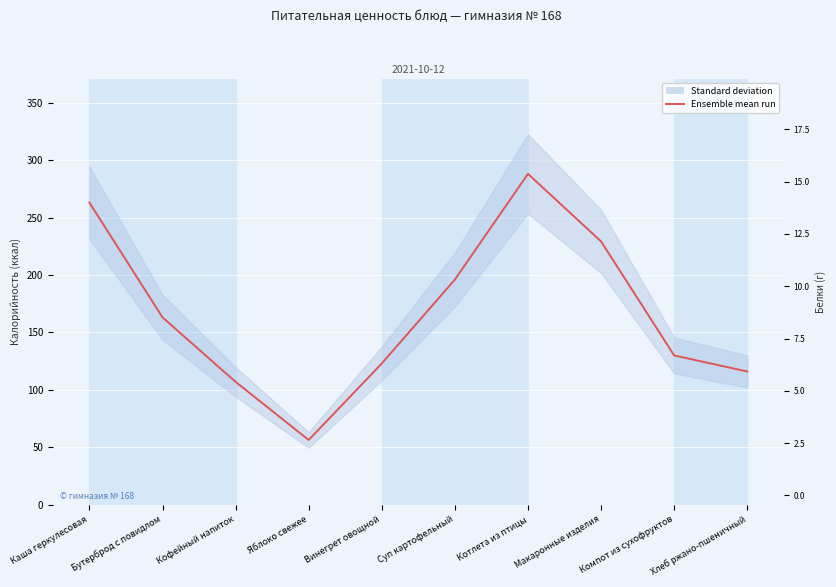

Is this an area chart (filled region under the line)?

No